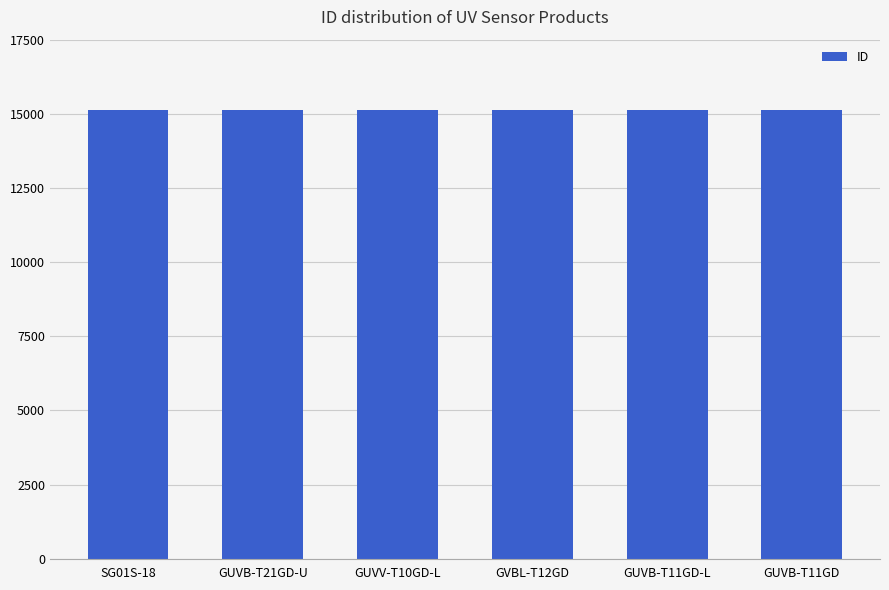

What is the ratio of the value at GUVB-T11GD-L to the value at SG01S-18?

1.0